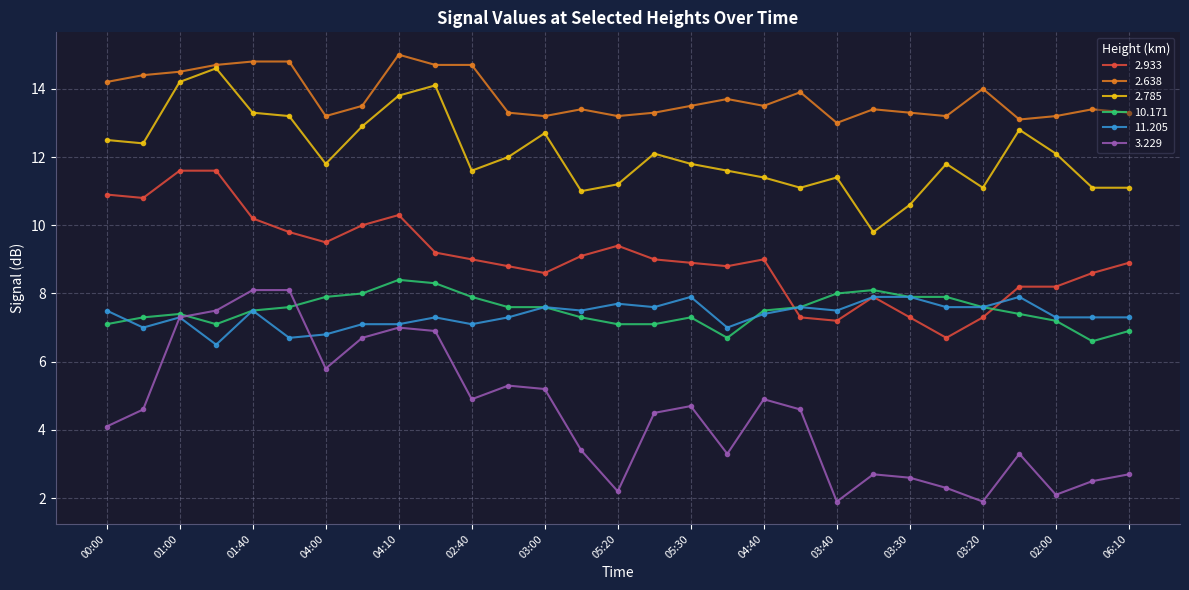

What is the difference between the second highest and minimum values in the 2.933 series?

4.9